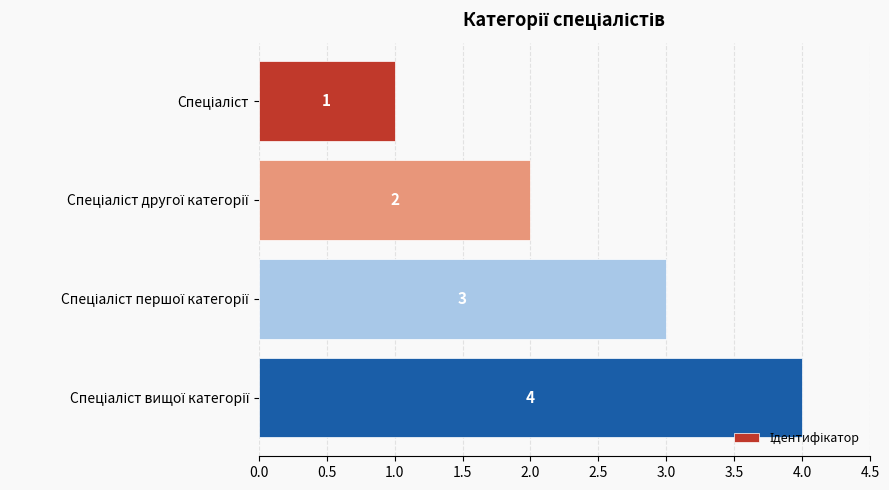

What is the greatest value displayed?

4